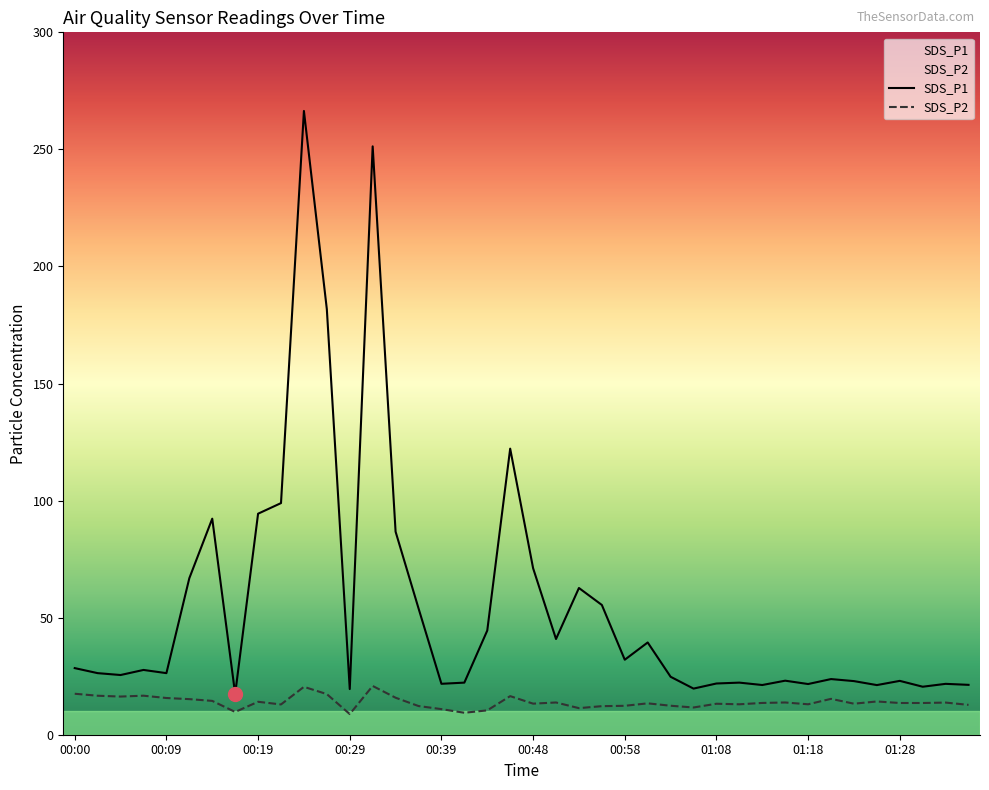

List the series in order of their overall mean, highest first.

SDS_P1, SDS_P2